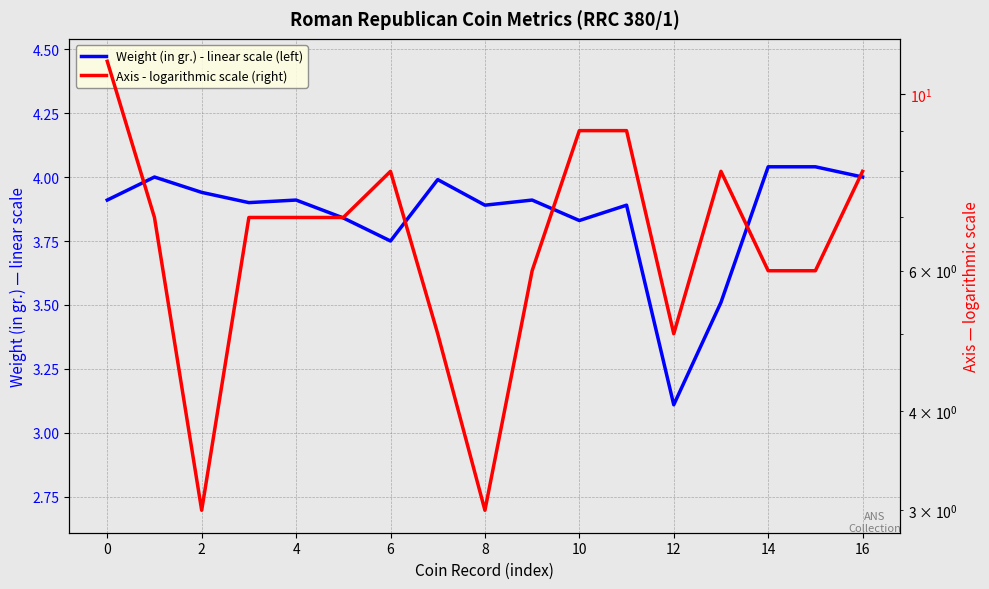

What are all the series names shown in the legend?

Weight (in gr.) - linear scale (left), Axis - logarithmic scale (right)